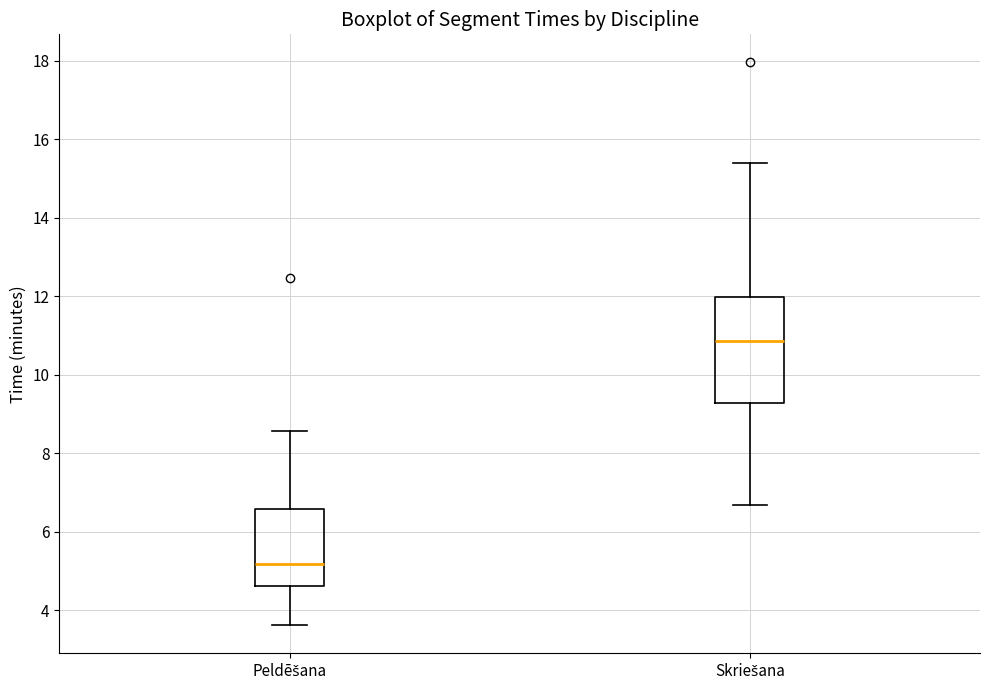

Reading left to right, transcribe this box plot: for each box, give where its median line is, the range the box spans, and where its two whiskers end, as read against the y-axis. The values are not printed on the chart, so give them approximately, as read against the axis.

Peldēšana: median 5.2, box 4.6 to 6.6, whiskers 3.6 to 8.6
Skriešana: median 10.8, box 9.2 to 12.0, whiskers 6.6 to 15.4